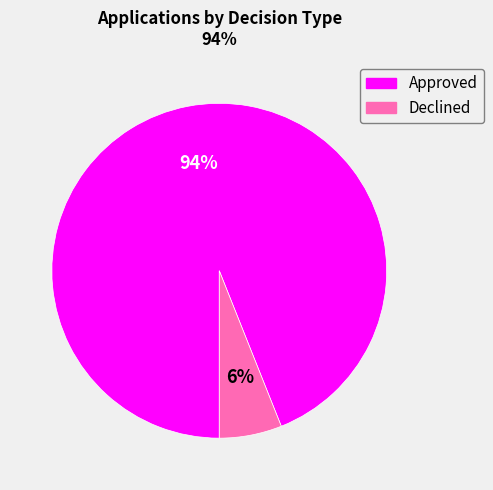

To the nearest percent, what is the average slice percentage?

50%